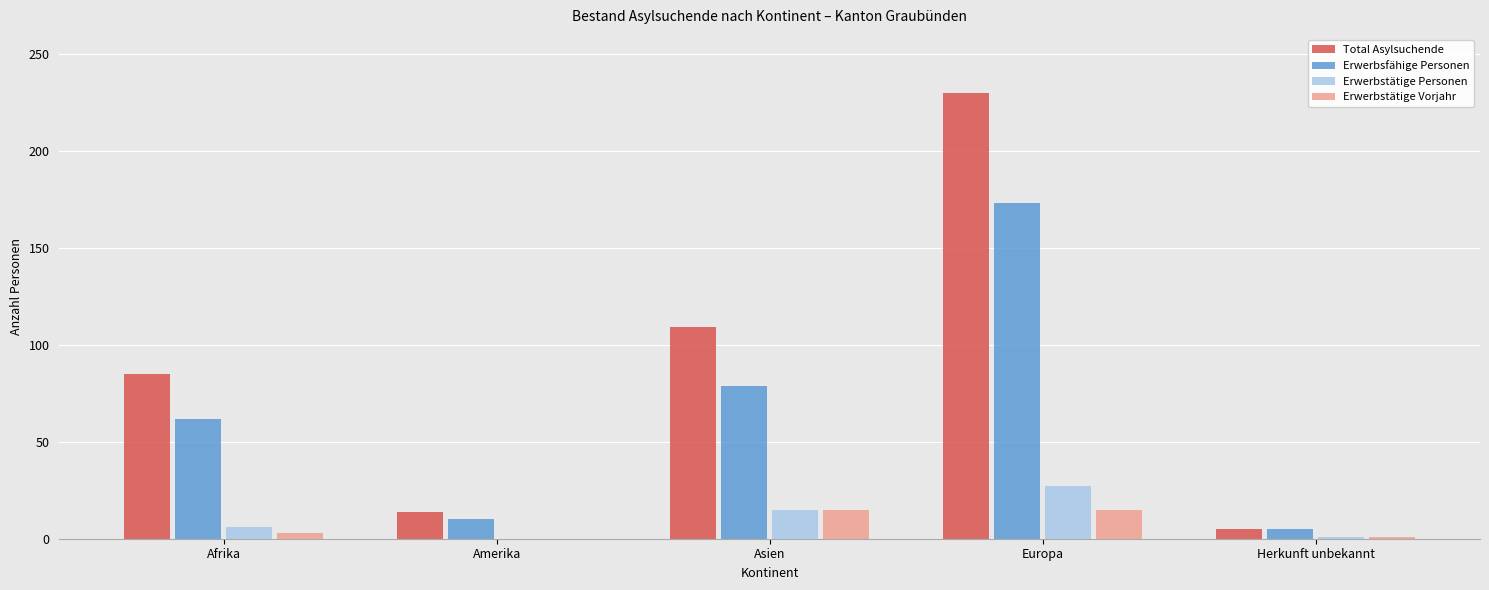

What is the approximate value of Erwerbstätige Personen at Europa?

27